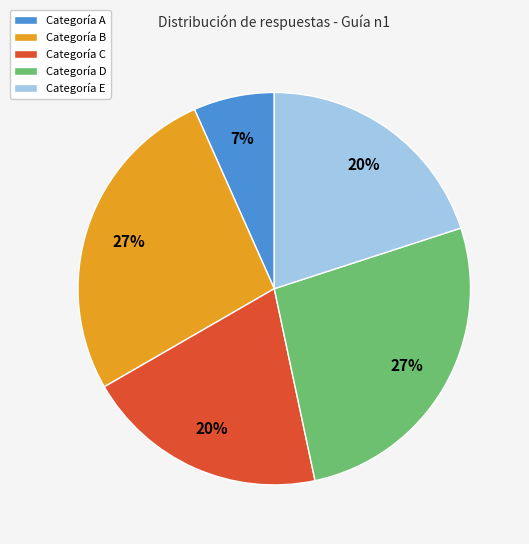

Do Categoría C and Categoría D together represent more than half of the pie?

No